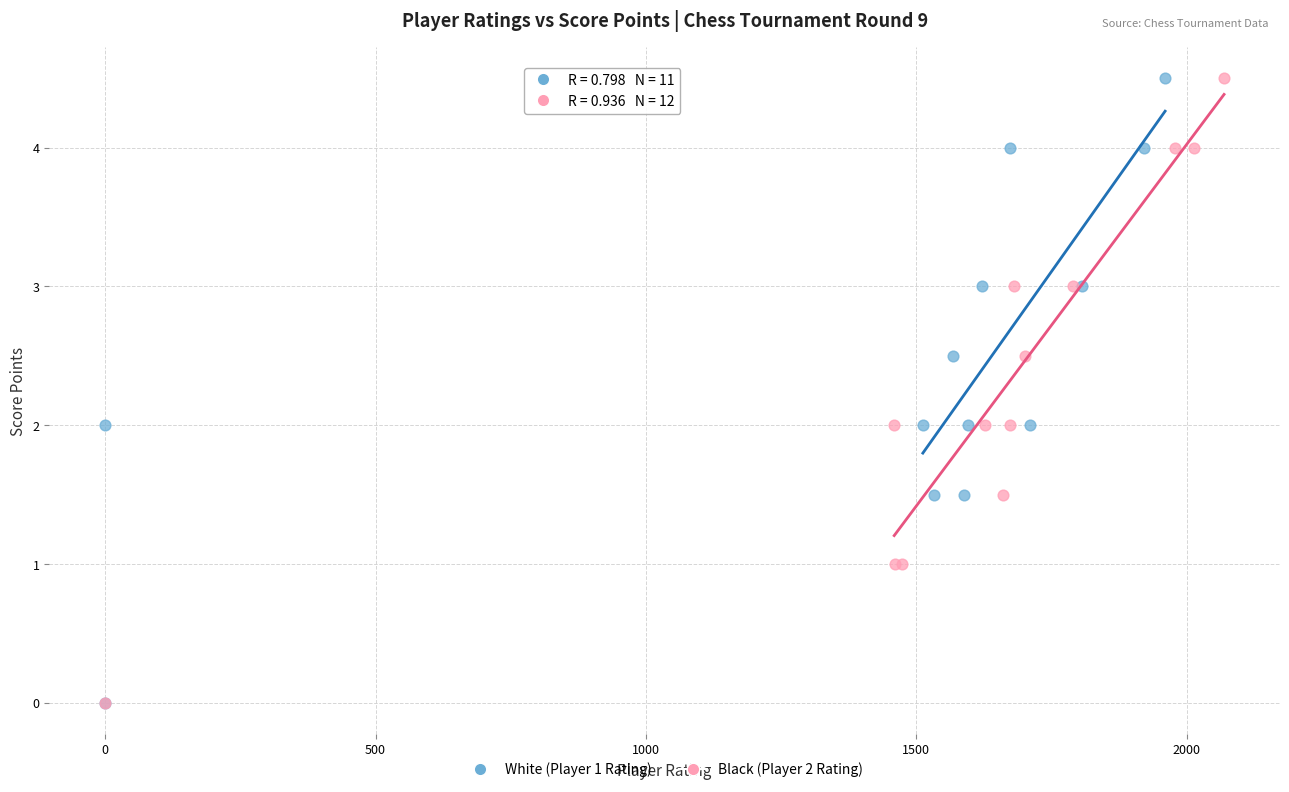

What are all the series names shown in the legend?

White (Player 1 Rating), Black (Player 2 Rating)